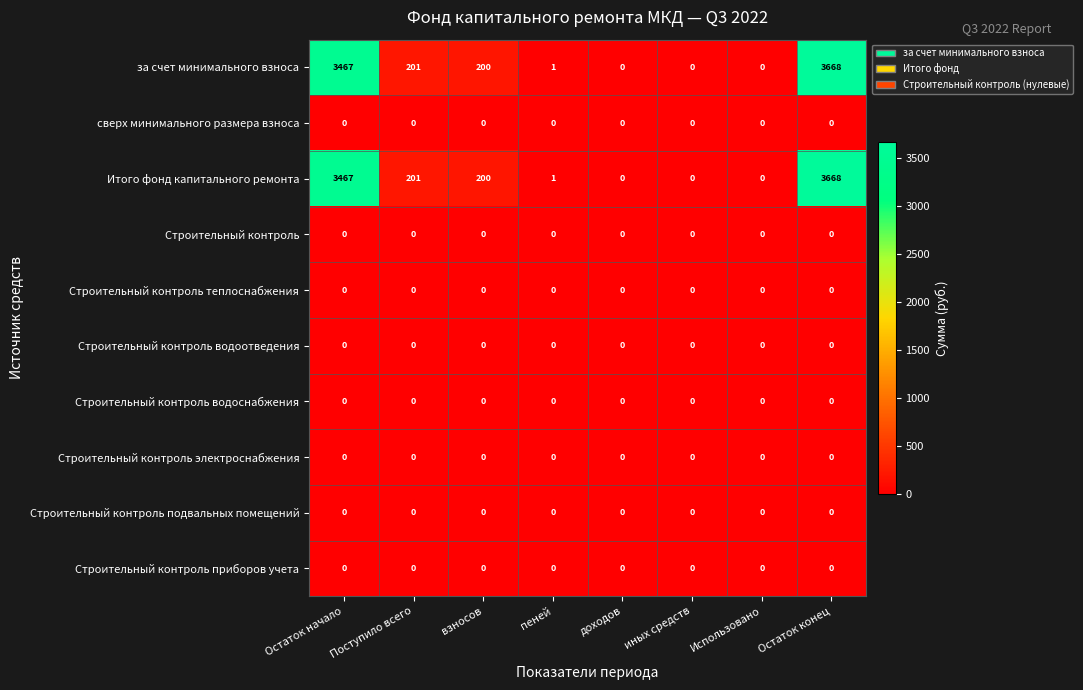

Is it true that Строительный контроль приборов учета equals 0 at доходов?

True